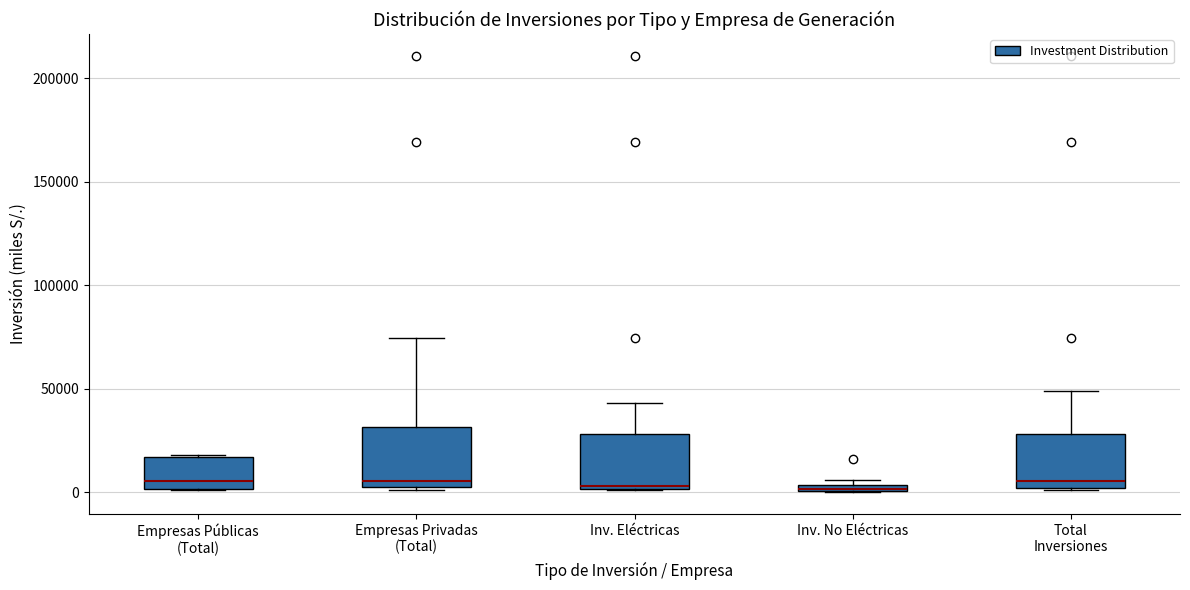

Where is the lower edge of the box for Inv. Eléctricas on the y-axis? The values are not printed on the chart, so give them approximately, as read against the axis.

0